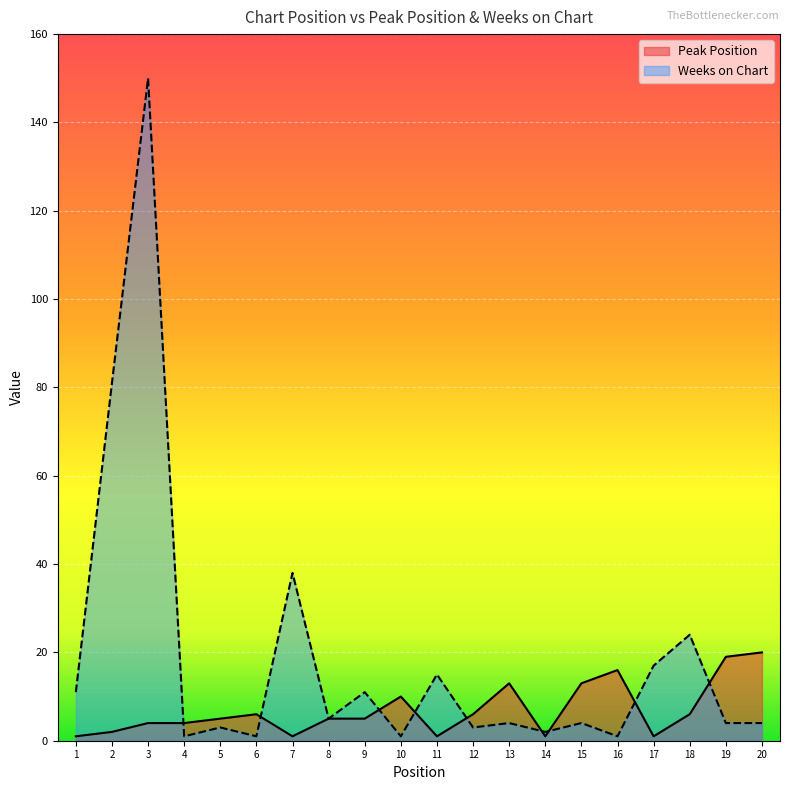

Is it true that Weeks on Chart equals 3 at 12?

True